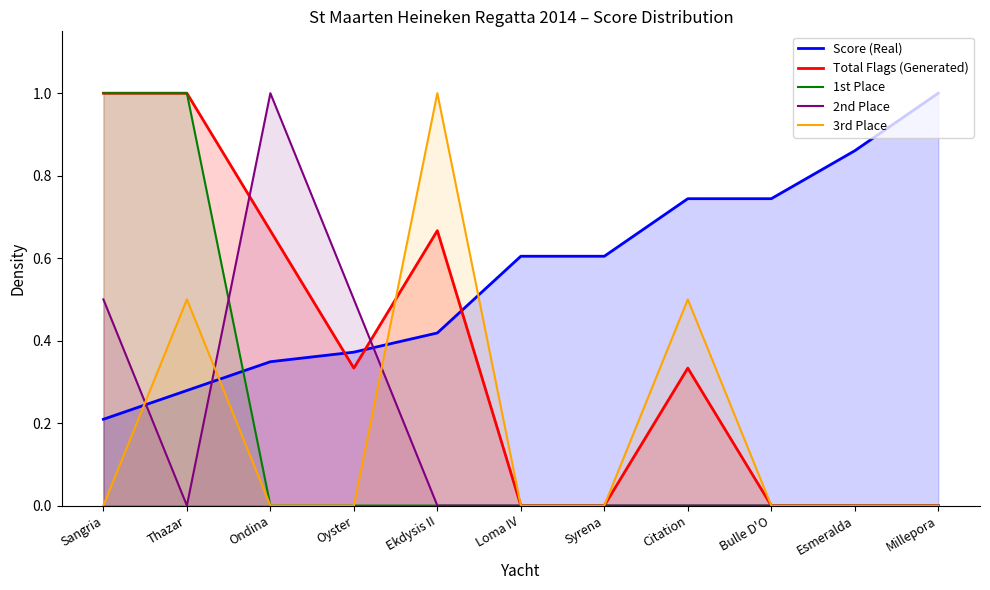

How many times do Total Flags (Generated) and Score (Real) cross each other?

3